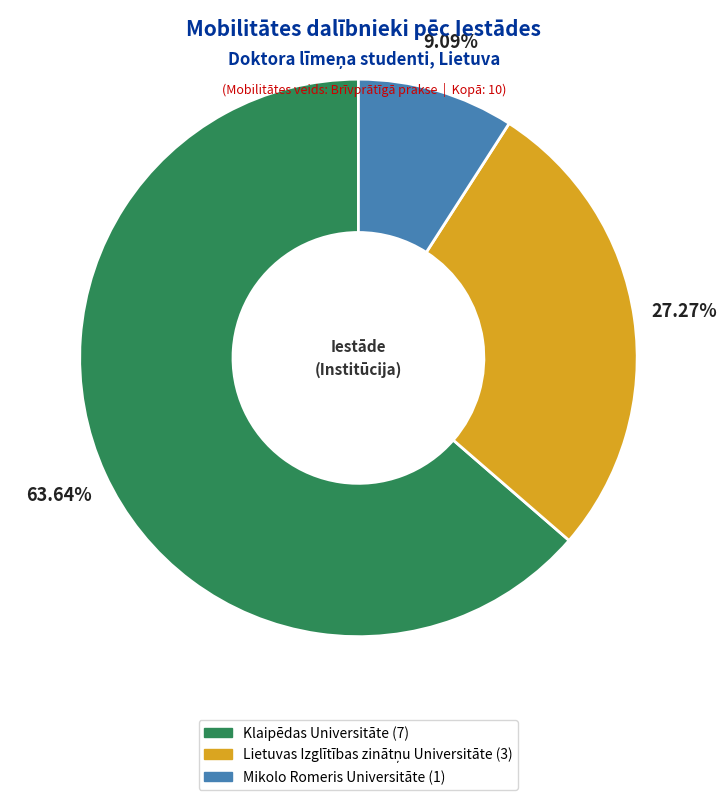

Is there a majority slice in this chart?

Yes